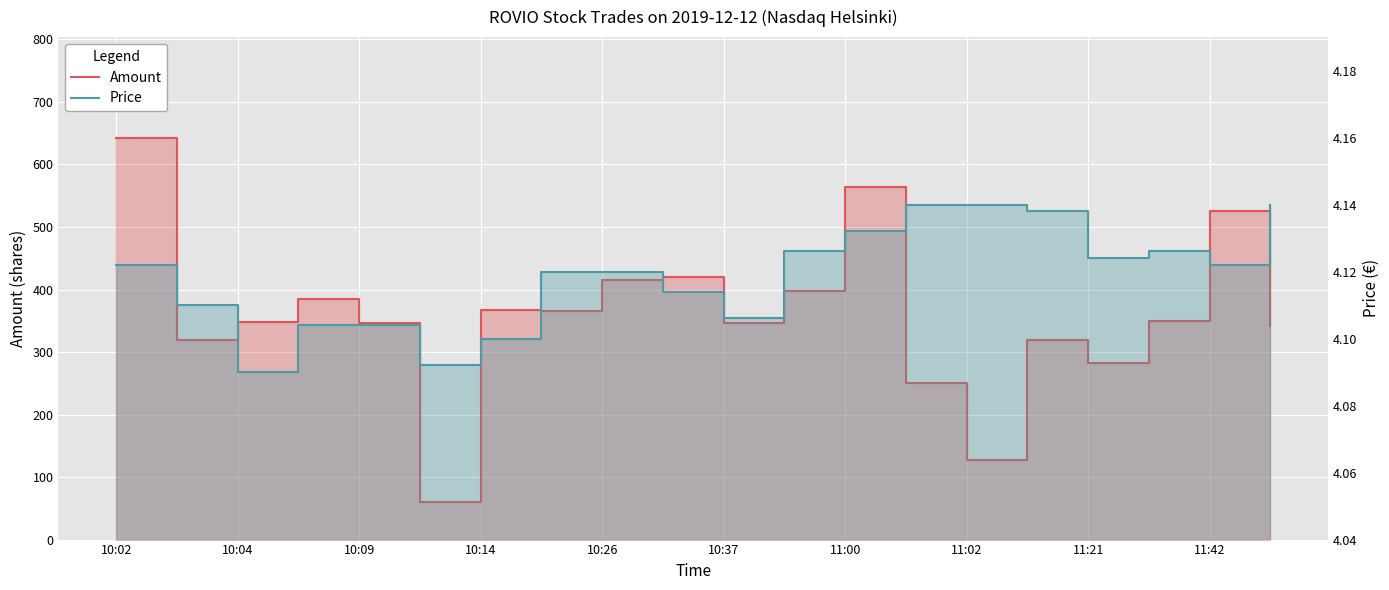

How many lines are shown in the chart?

2